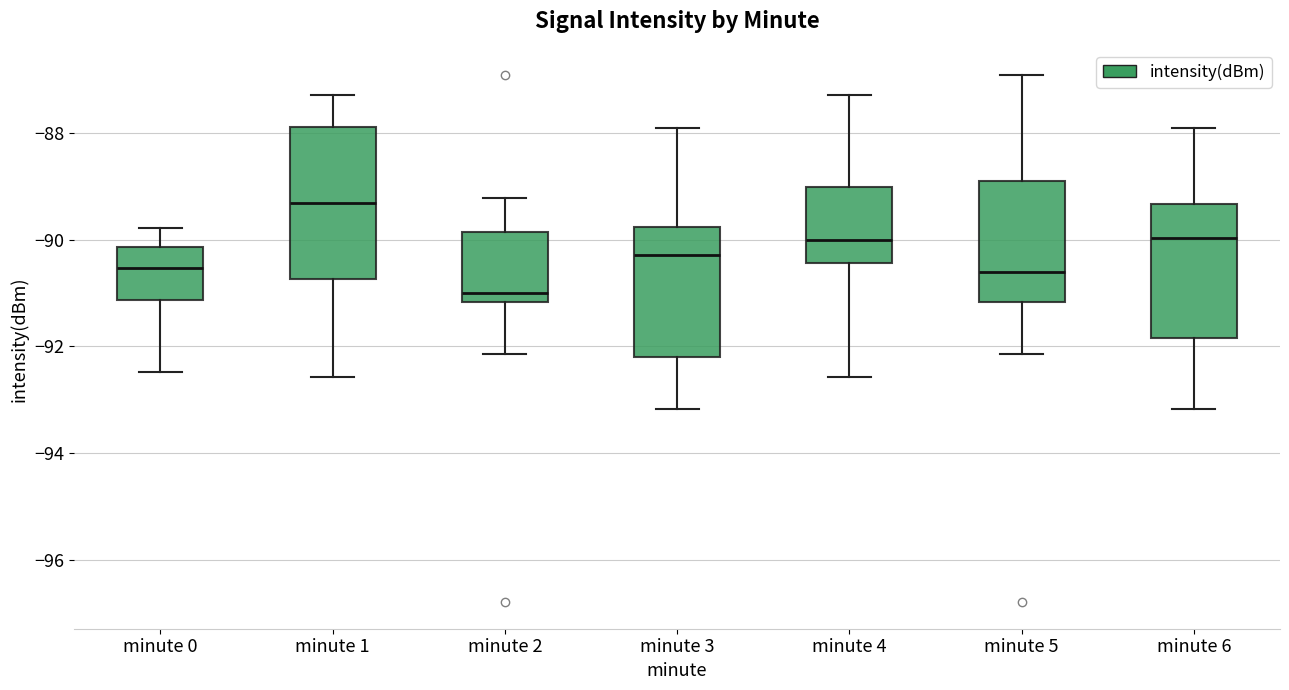

Which box's median line is the highest?

minute 1